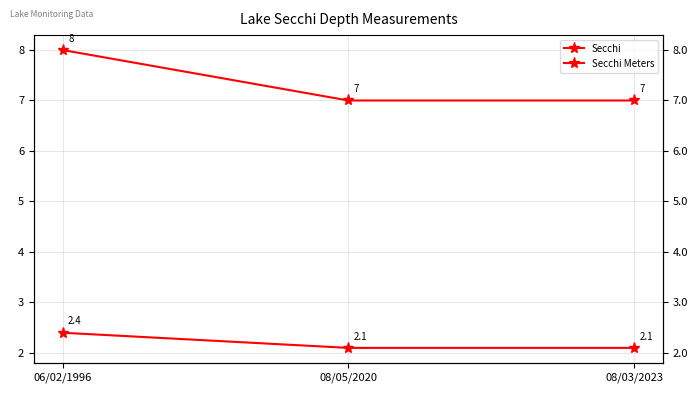

The value of Secchi Meters at 08/03/2023 is 3.7. True or false?

False